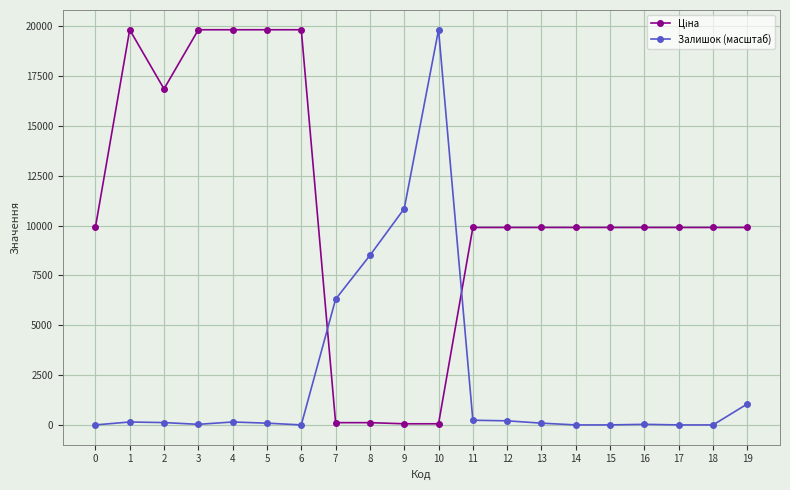

Does the chart display data point markers on the line(s)?

Yes